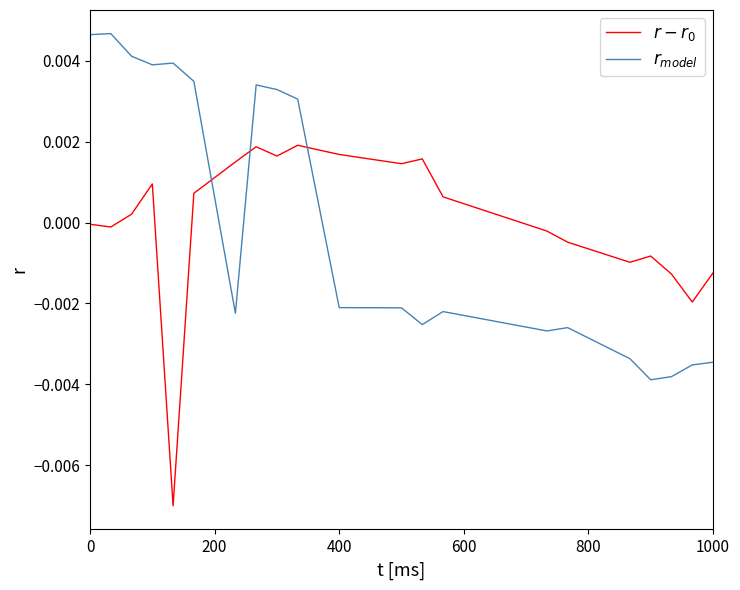

How many values in $r_{model}$ are above zero?

9